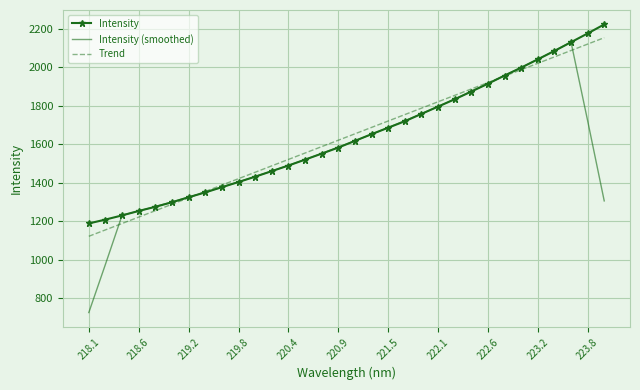

What is the minimum value shown in the chart?

725.2